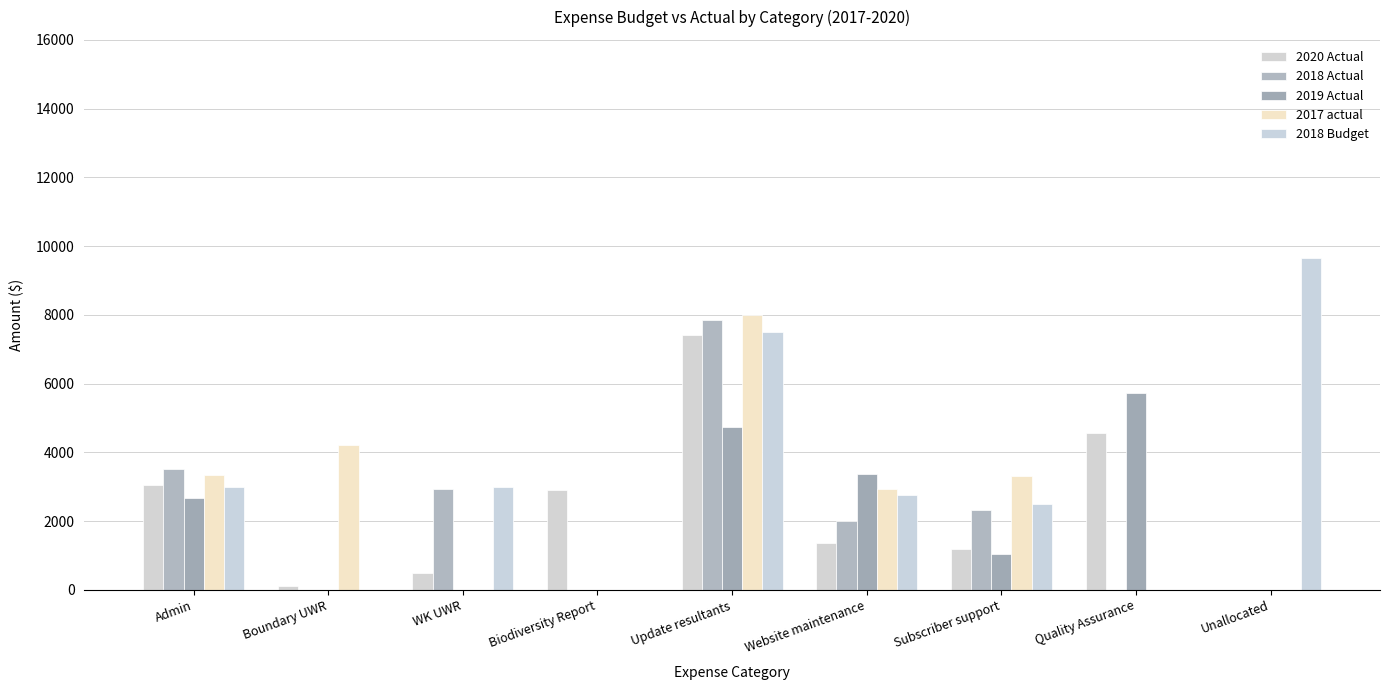

Which series has the largest range (max minus min)?

2018 Budget